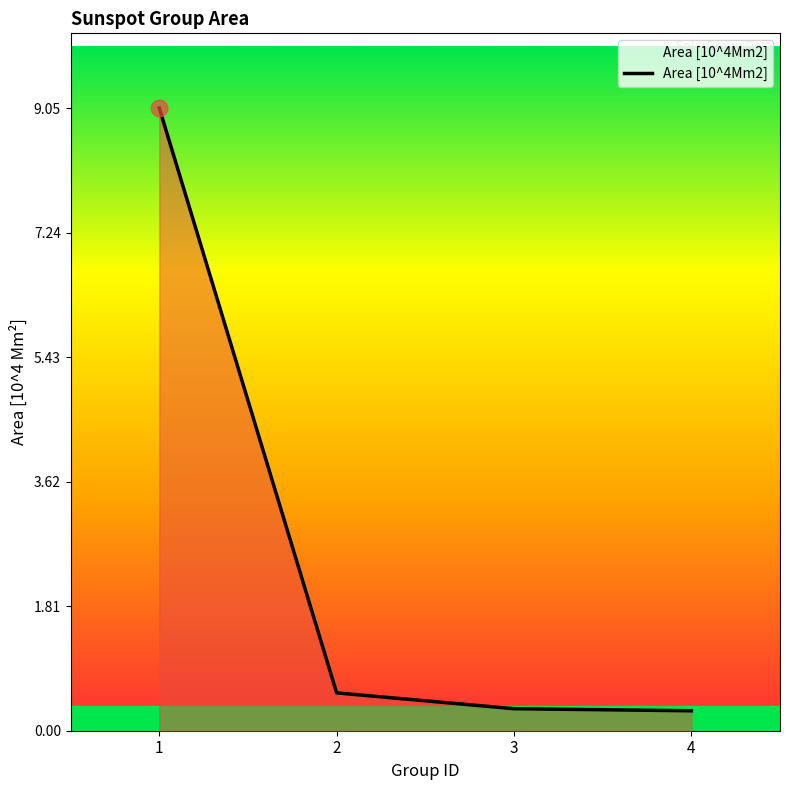

What is the difference between the maximum and second lowest values?

8.7